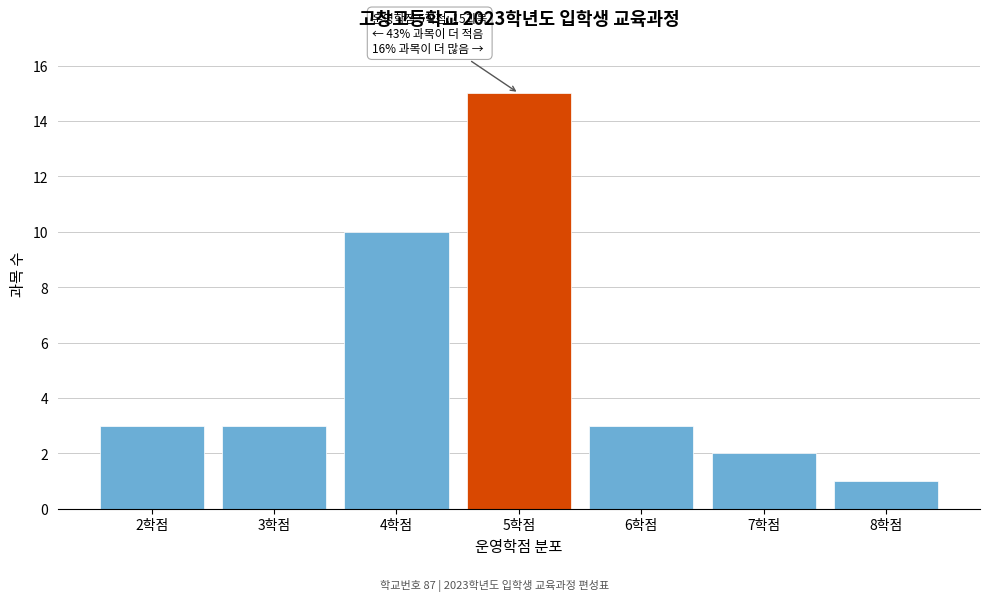

Which range on the x-axis has the tallest bar?

4.5 to 5.5